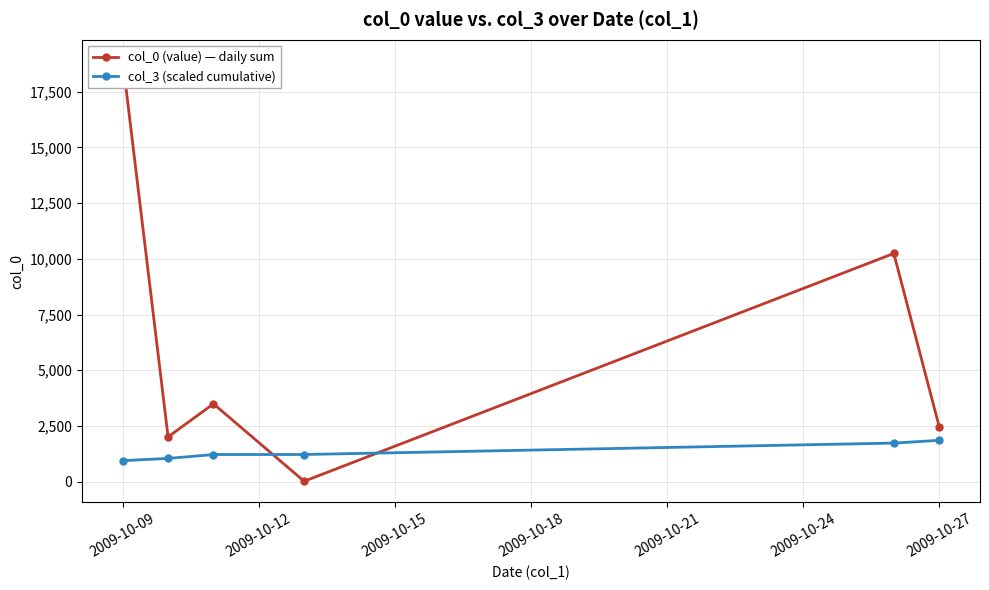

True or false: col_0 (value) — daily sum and col_3 (scaled cumulative) cross at least once.

True